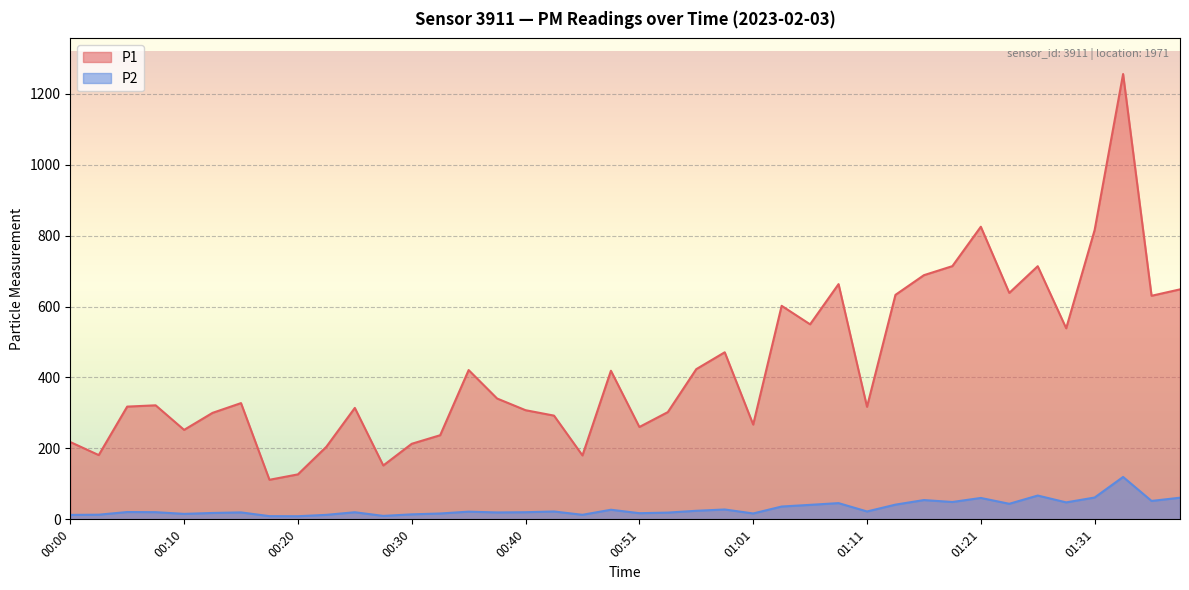

What is the sum of the P1 values at 00:05 and 01:26?

1031.7